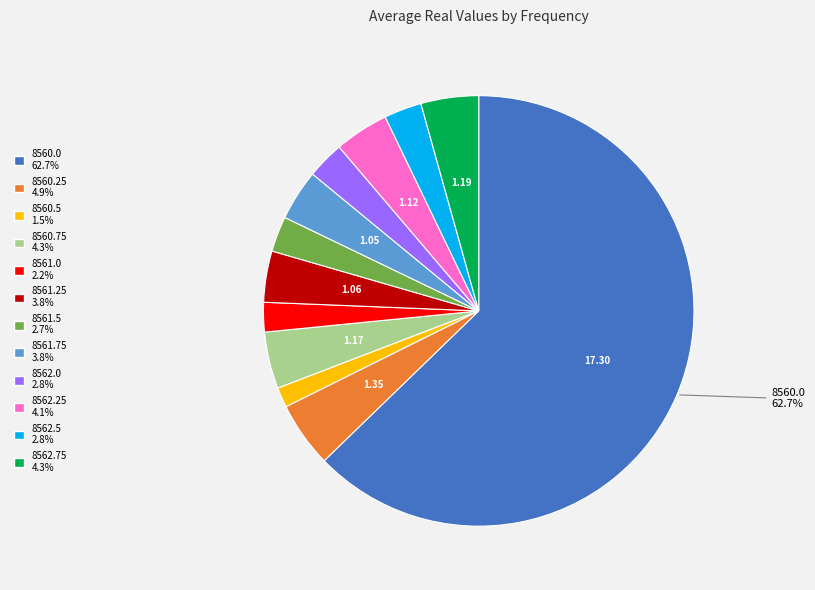

Count the number of slices in the pie.

12